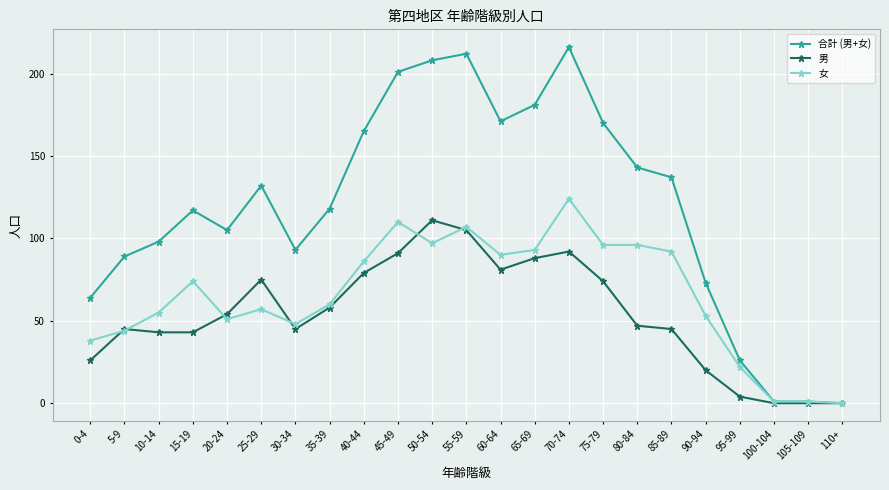

Which series has the largest total across all categories?

合計 (男+女)